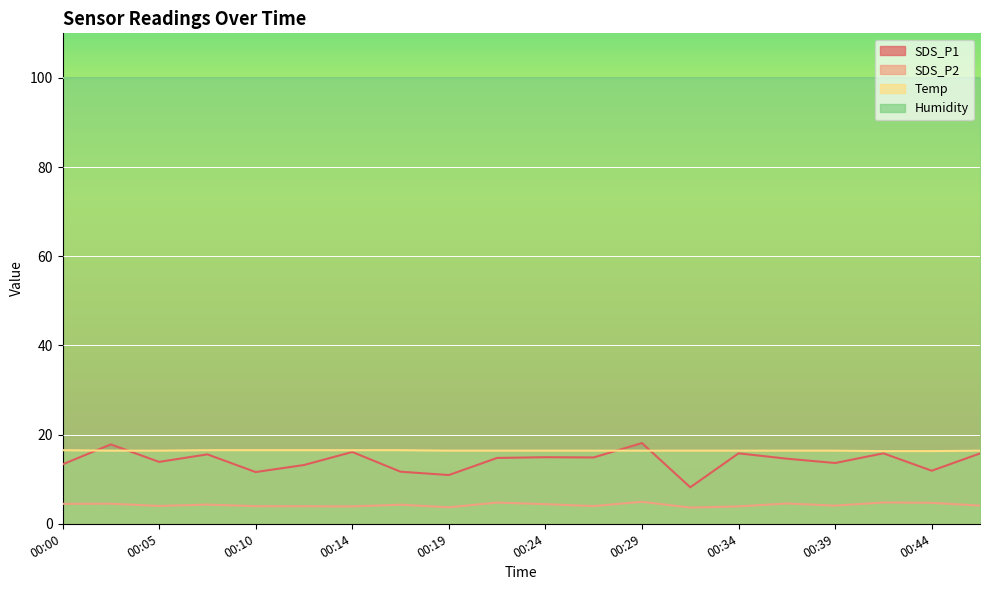

What is the difference between the maximum and minimum values in the SDS_P1 series?

9.9